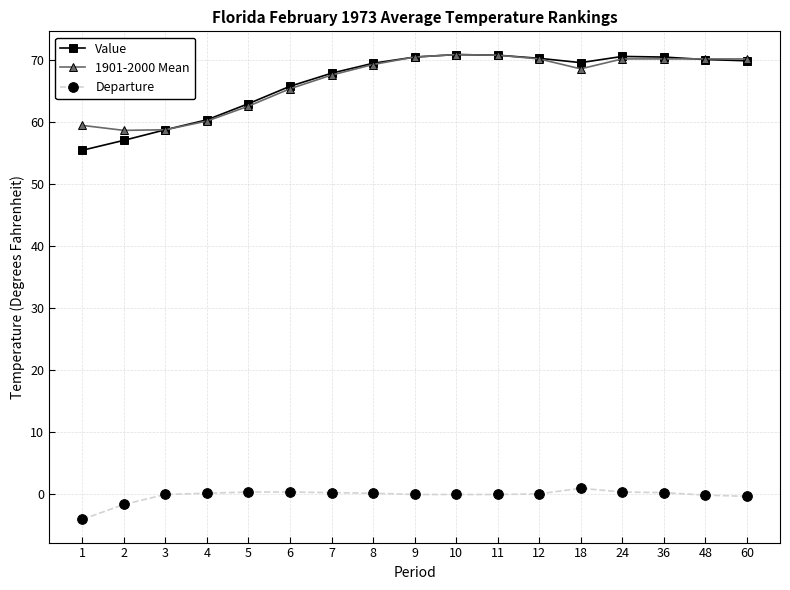

True or false: Value and Departure cross at least once.

False